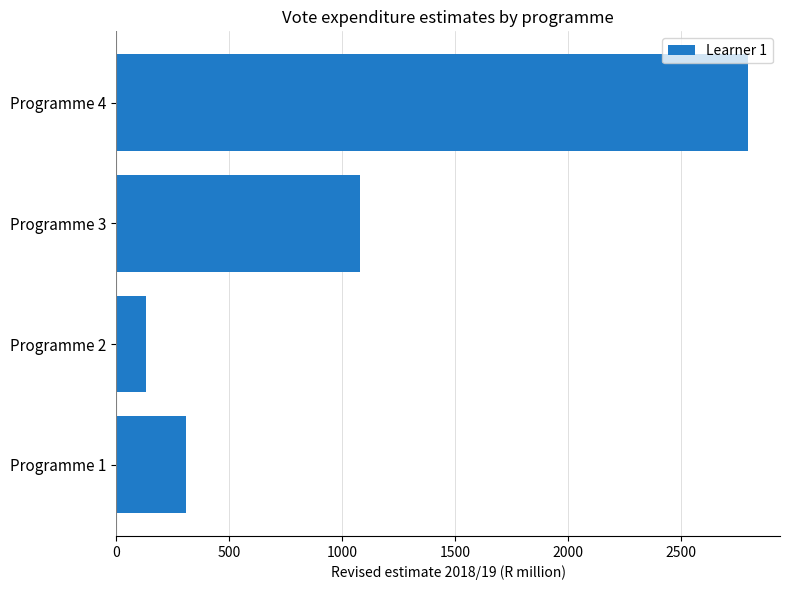

Reading top to bottom, list all the values displayed in this chart.

Programme 4=2798.4	Programme 3=1081.5	Programme 2=132.8	Programme 1=311.2